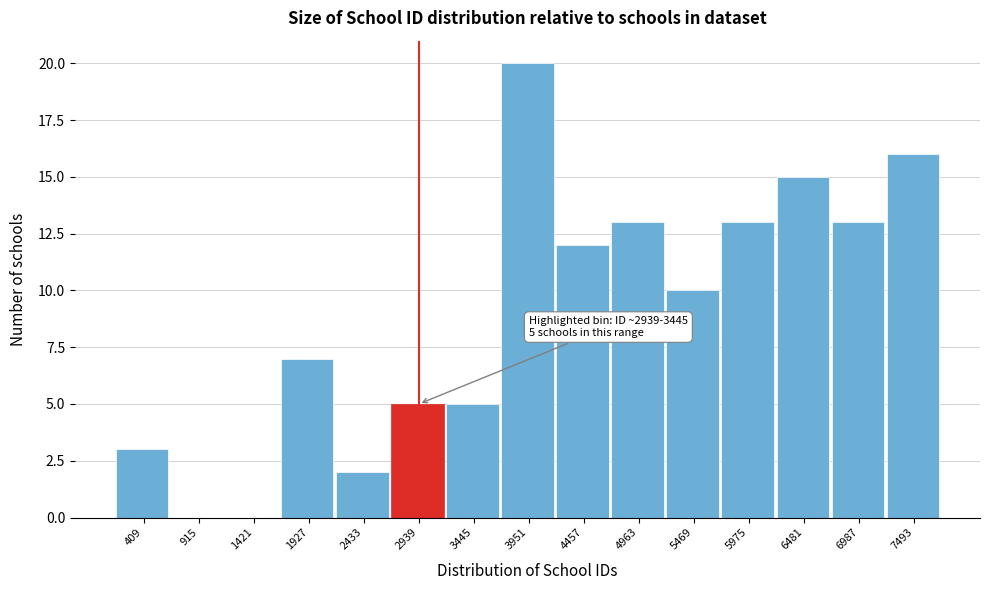

Reading left to right, what are all the values shown in this chart?

409=3	915=0	1421=0	1927=7	2433=2	2939=5	3445=5	3951=20	4457=12	4963=13	5469=10	5975=13	6481=15	6987=13	7493=16